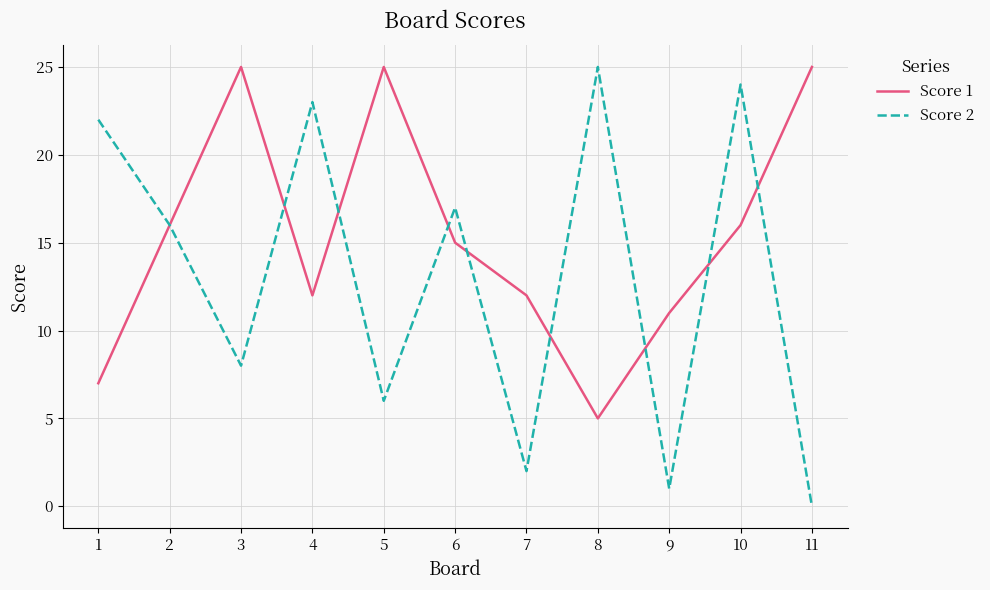

Rank the series at 11 from highest to lowest value.

Score 1, Score 2